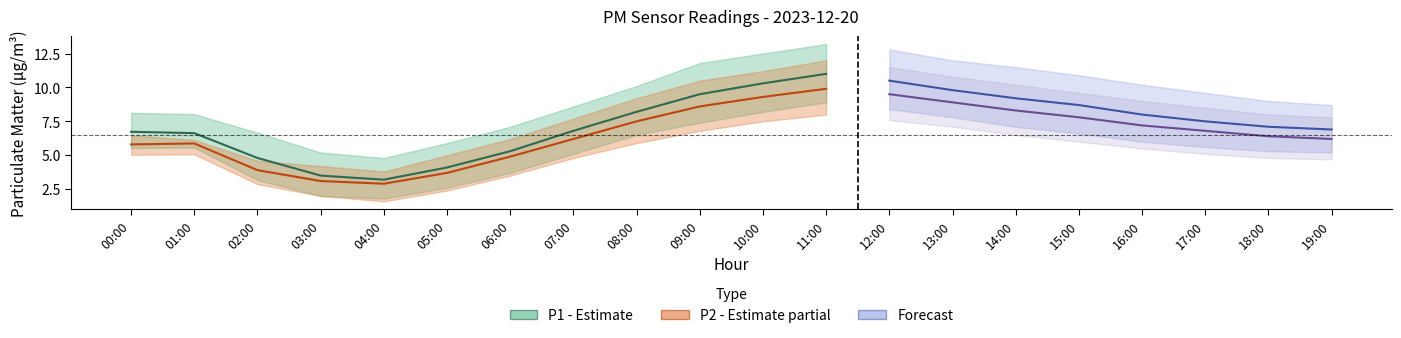

At which category does P2_lower reach its first local valley?

04:00